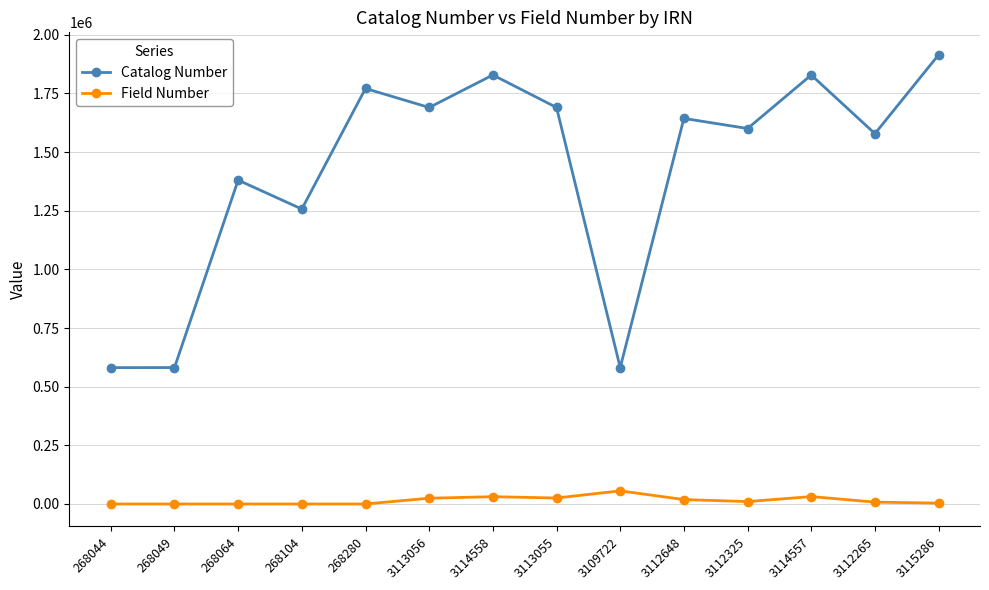

Between 268044 and 3113056, which series saw the biggest shift?

Catalog Number